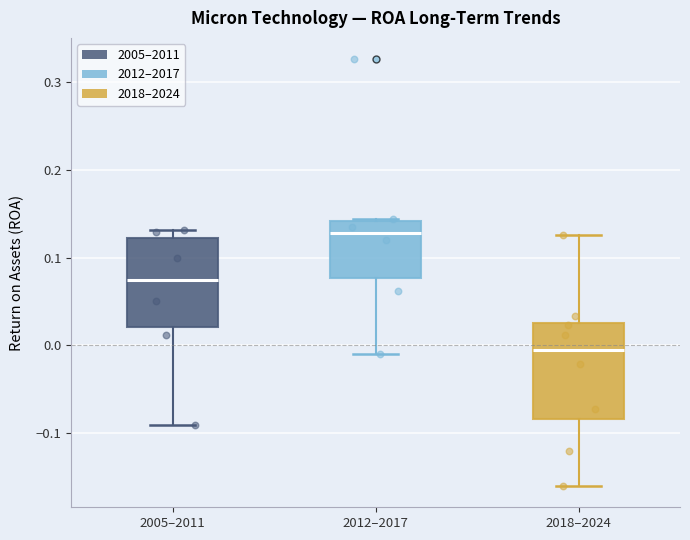

Reading left to right, read every box against the y-axis: the position of its median line, the range the box covers, and the ends of its whiskers. The values are not printed on the chart, so give them approximately, as read against the axis.

2005–2011: median 0.07, box 0.02 to 0.12, whiskers -0.09 to 0.13
2012–2017: median 0.13, box 0.08 to 0.14, whiskers -0.01 to 0.14
2018–2024: median -0.01, box -0.08 to 0.03, whiskers -0.16 to 0.13